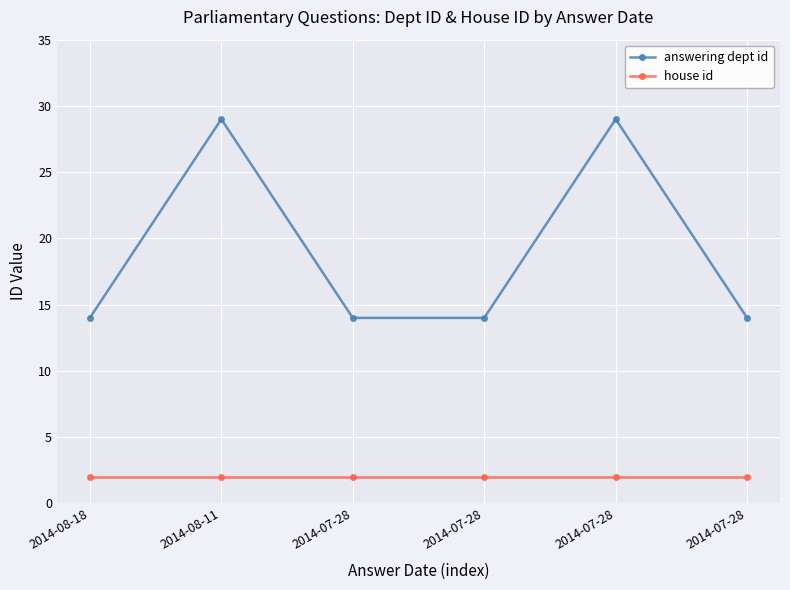

What are all the series names shown in the legend?

answering dept id, house id